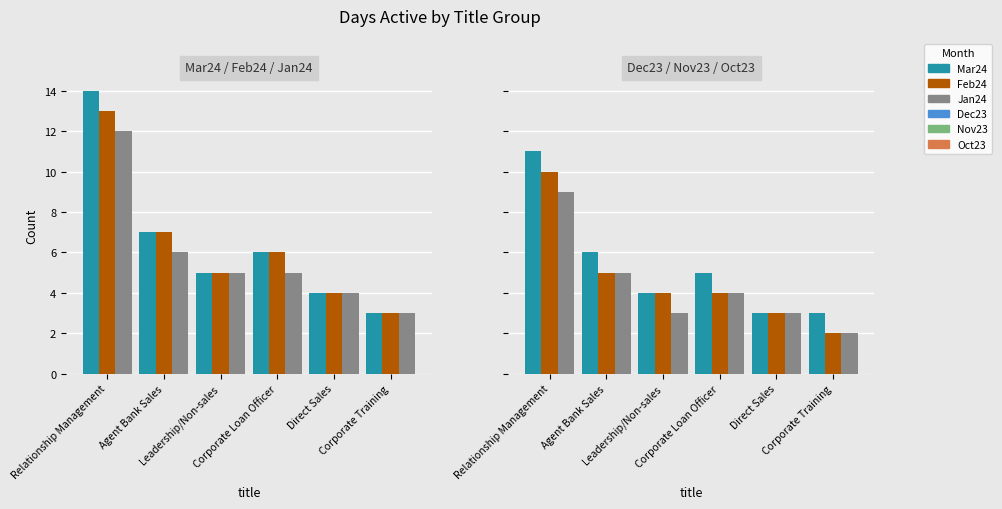

What is the average value of the Jan24 series?

6